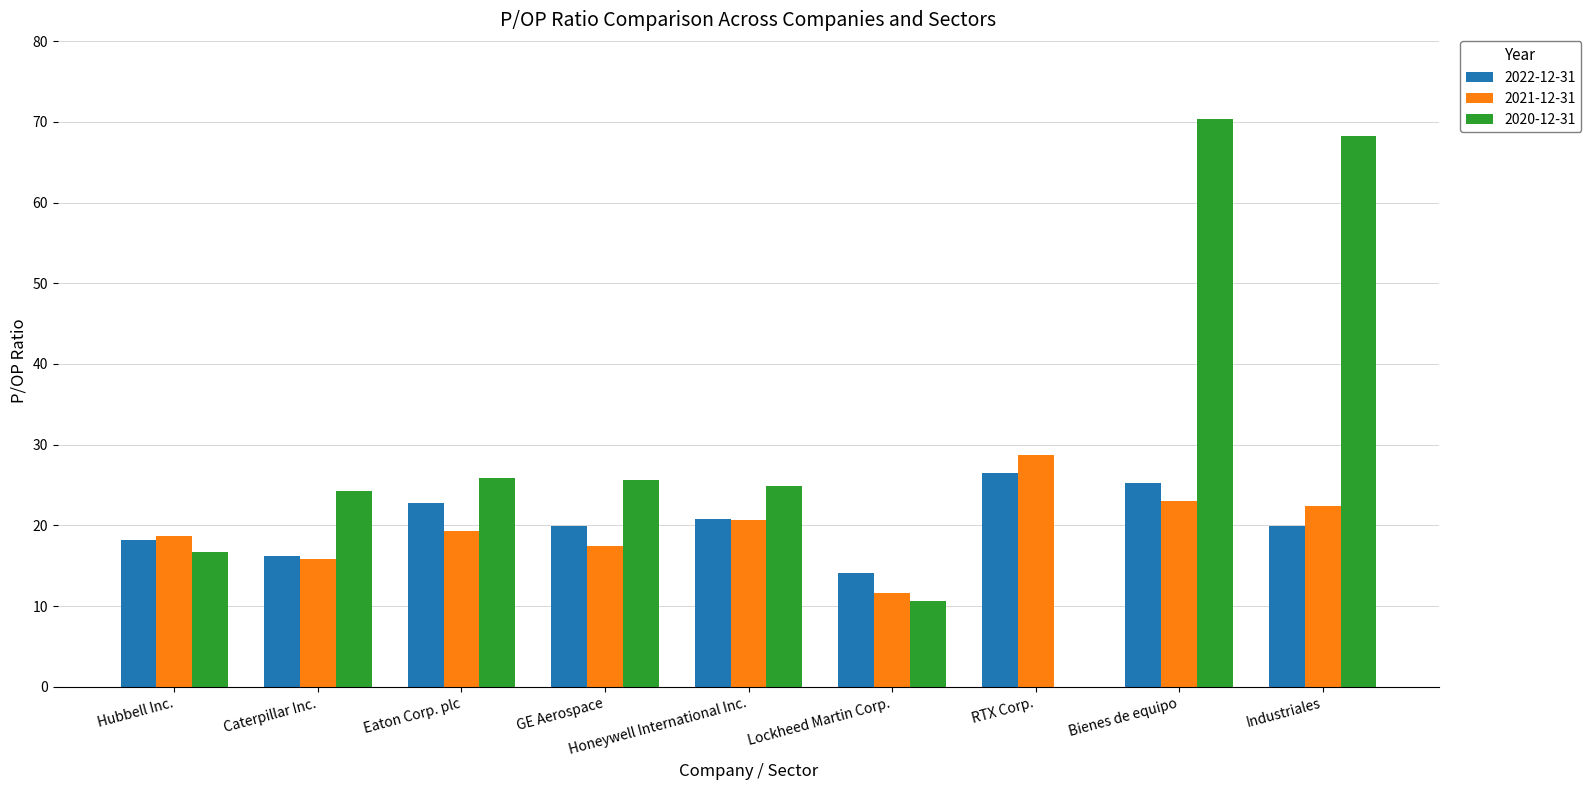

Which series changed the most between Eaton Corp. plc and Lockheed Martin Corp.?

2020-12-31